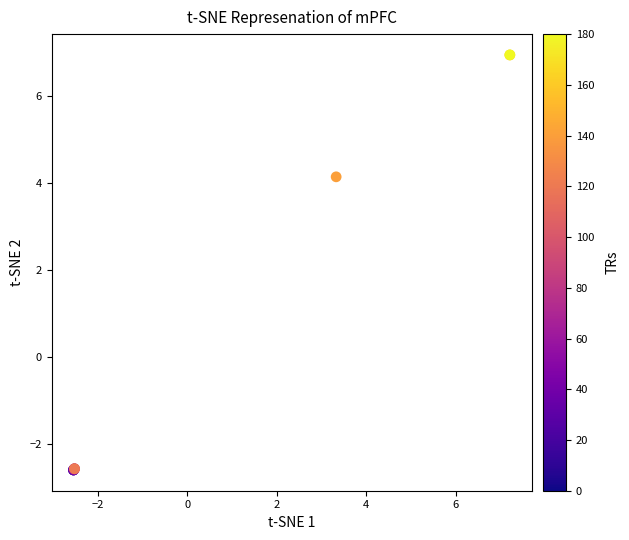

What Y value in the scatter plot is closest to 2?

4.1